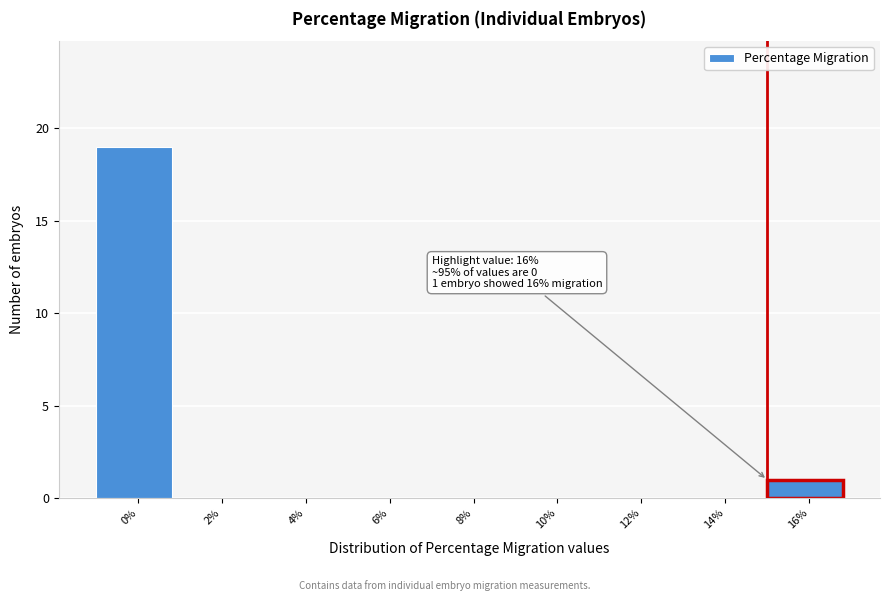

Reading left to right, extract all data points from this chart.

0%=19	2%=0	4%=0	6%=0	8%=0	10%=0	12%=0	14%=0	16%=1